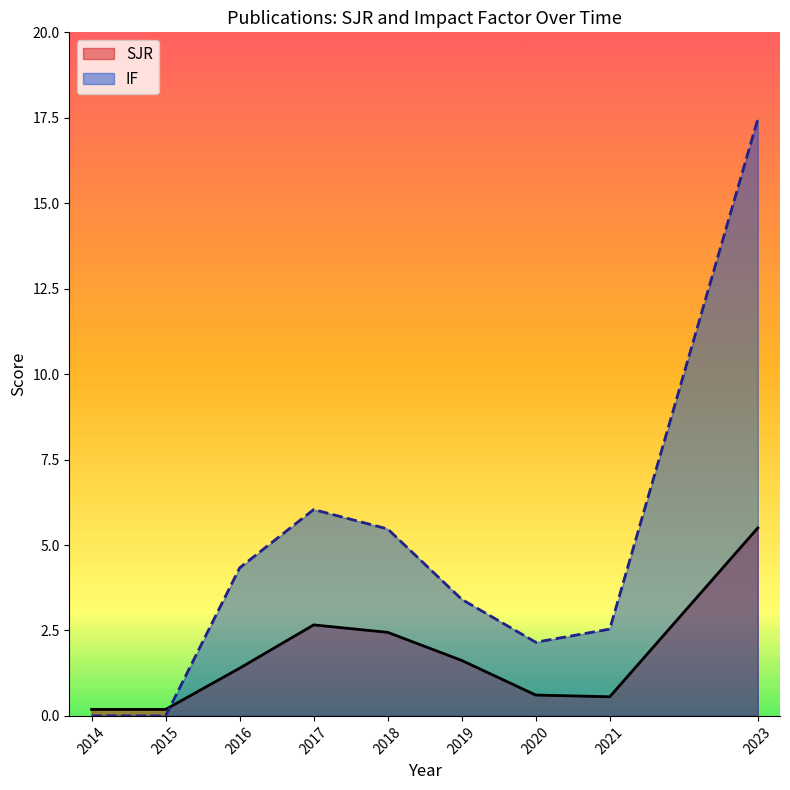

What value does the SJR series have at 2018?

2.4